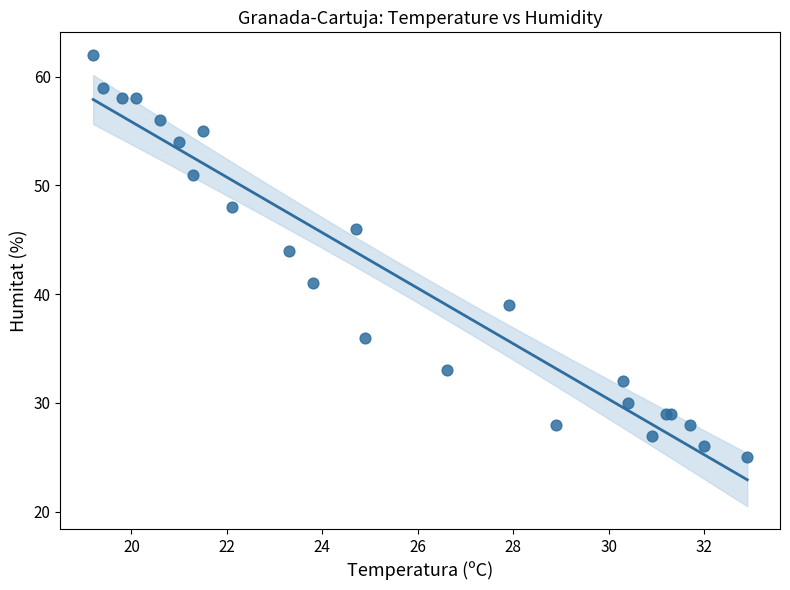

What Y value in the scatter plot is closest to 43?

44